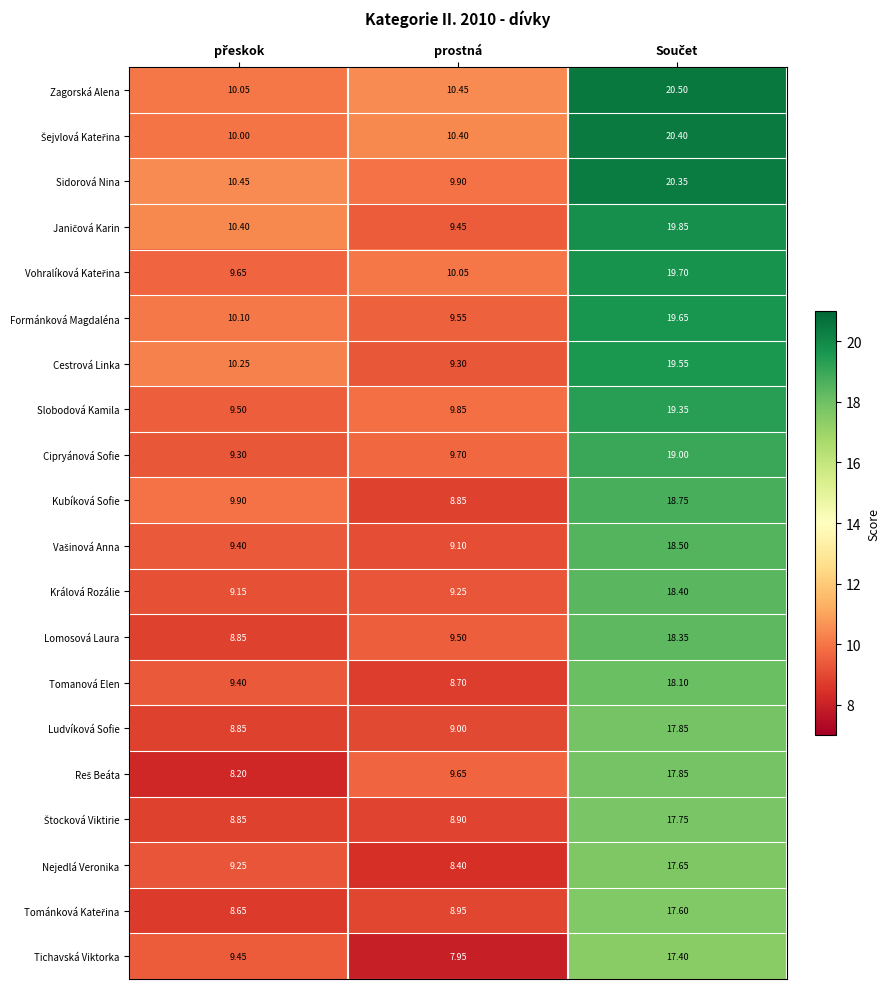

Where does the Lomosová Laura series first go above 9?

prostná